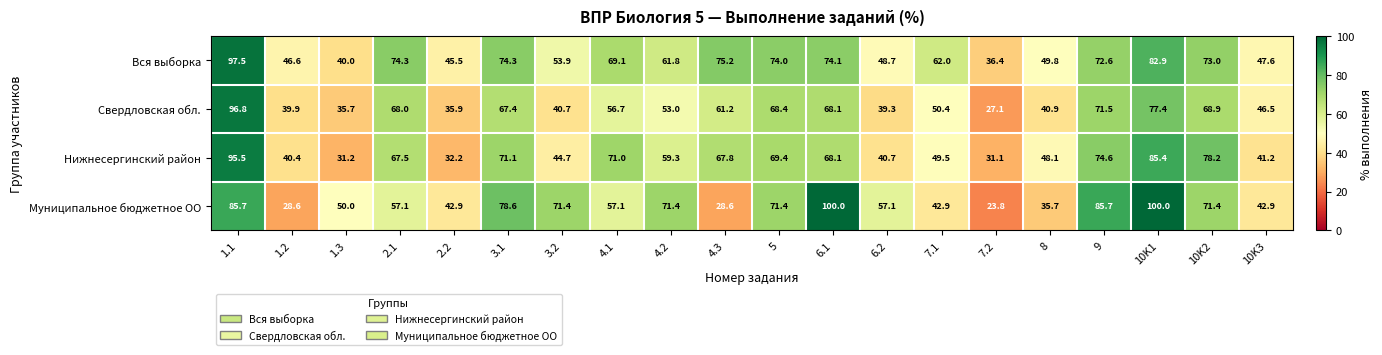

What is the greatest value displayed?

100.0